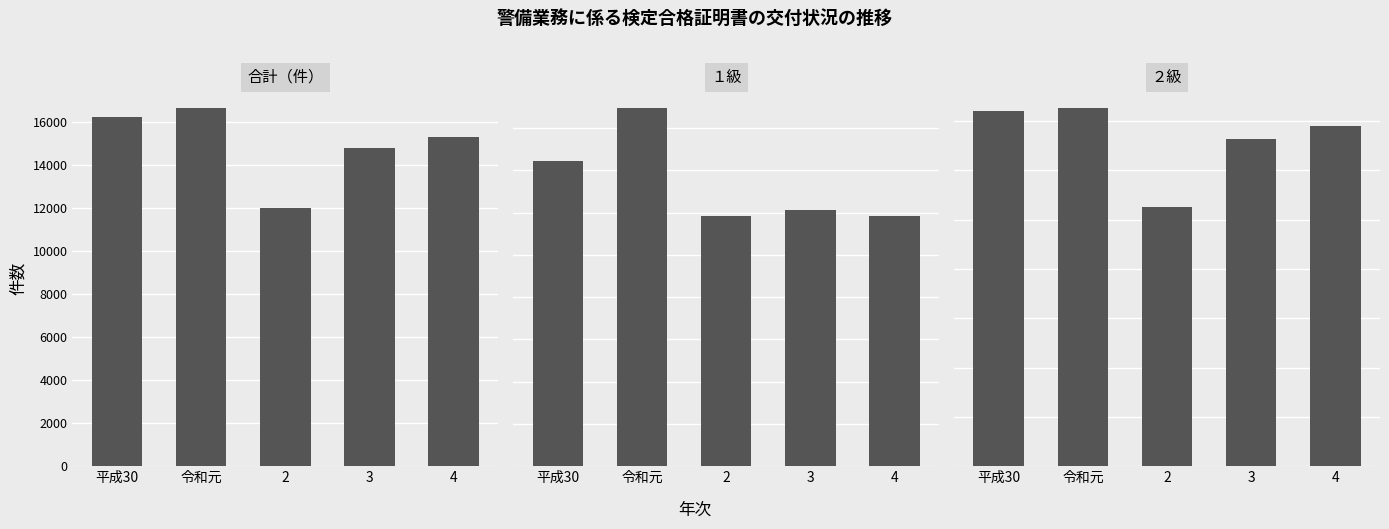

What is the label of the 1st bar from the left?

平成30